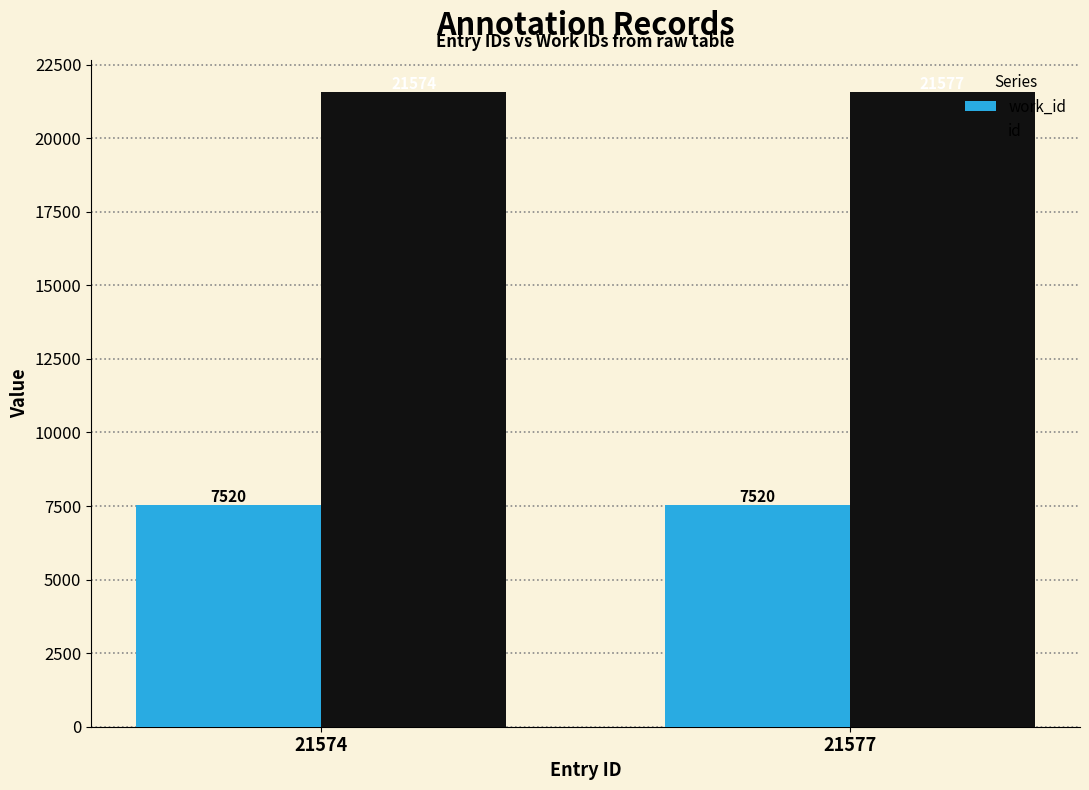

What are all the series names shown in the legend?

work_id, id